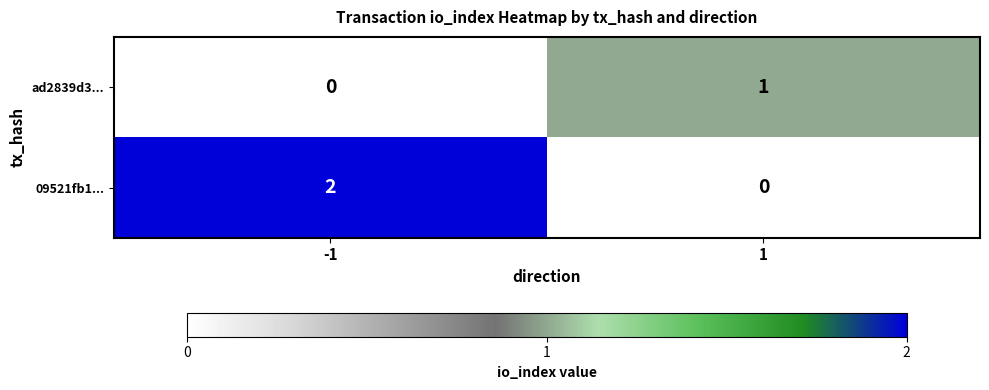

Which series has the largest total across all categories?

09521fb1...